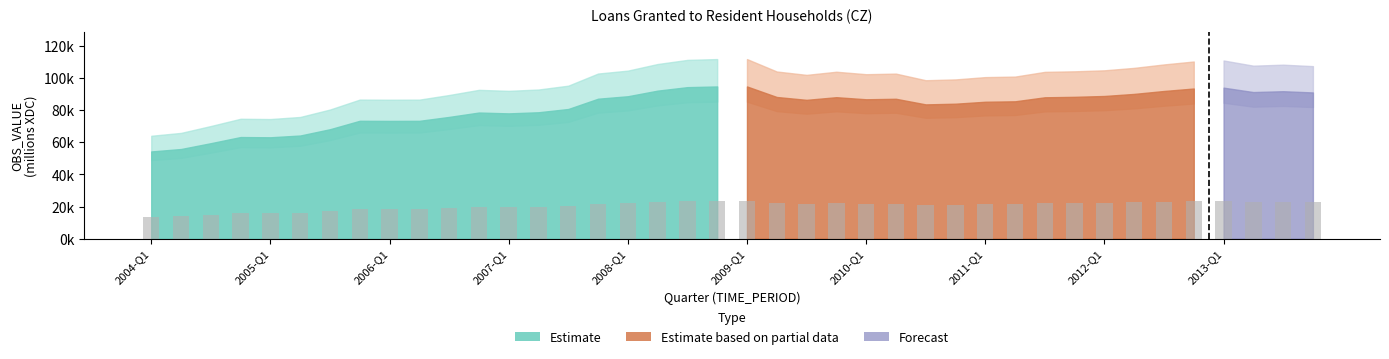

What is the change in value from 2005-Q3 to 2010-Q1?

+18692